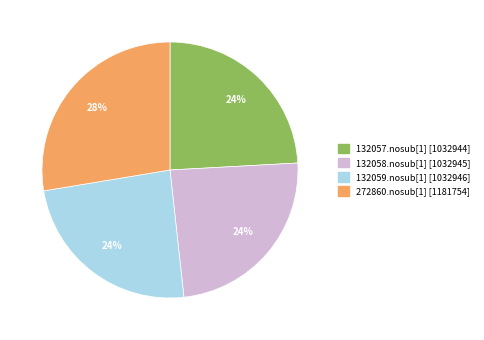

To the nearest percent, what is the average slice percentage?

25%